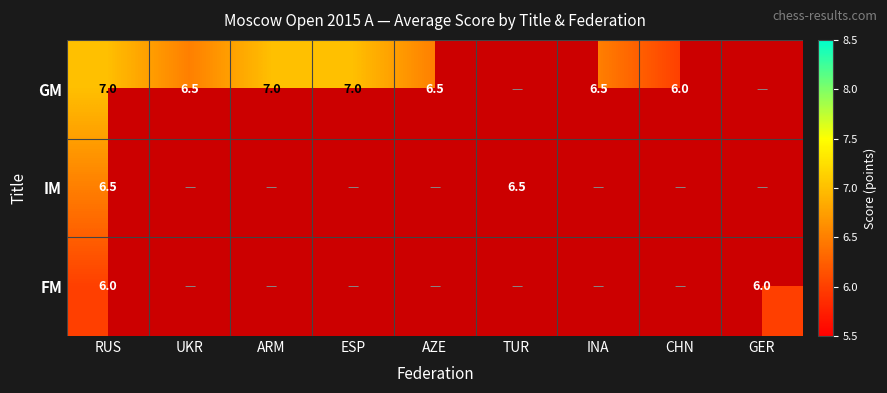

The GM series shows 6.5 at AZE. True or false?

True